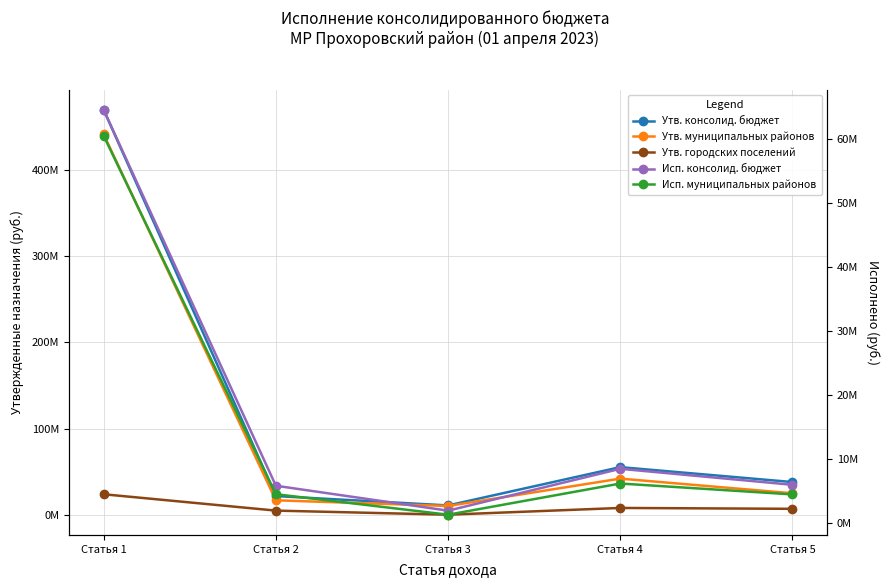

List the labels in order of Утв. муниципальных районов value, largest first.

Статья 1, Статья 4, Статья 5, Статья 2, Статья 3